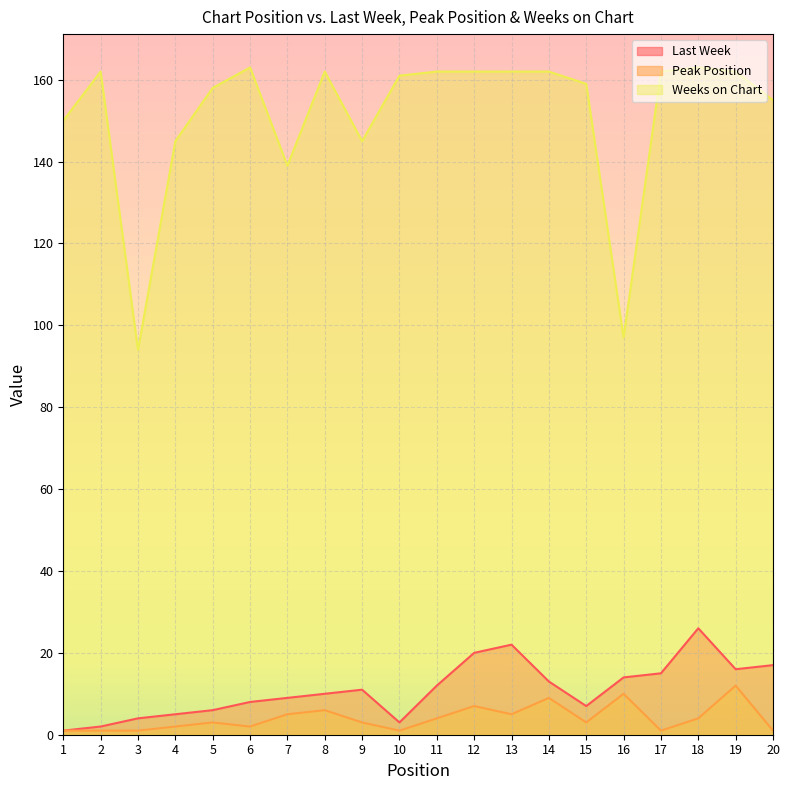

What is the average value of the Last Week series?

11